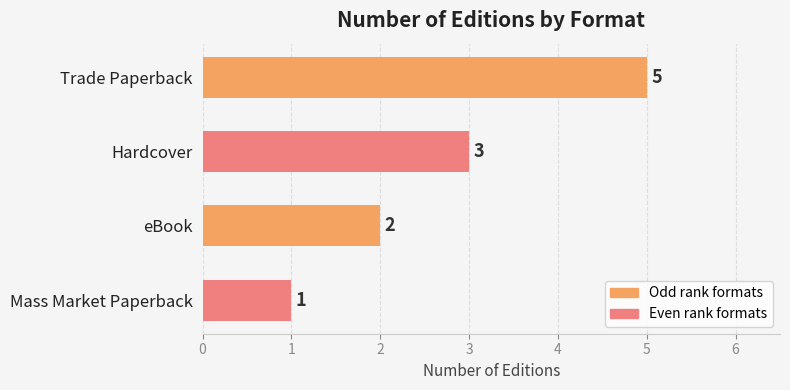

The value at eBook is 1. True or false?

False